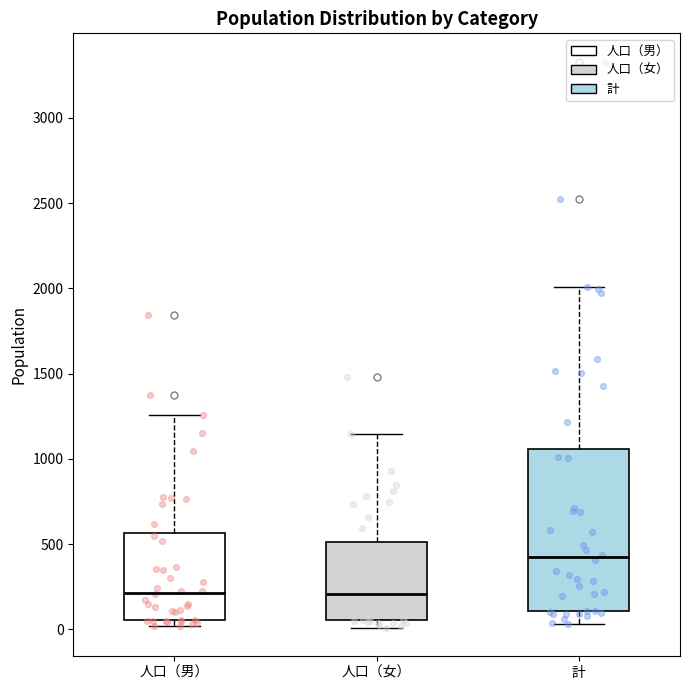

Which box is the tallest, from its lower edge to its upper edge?

計